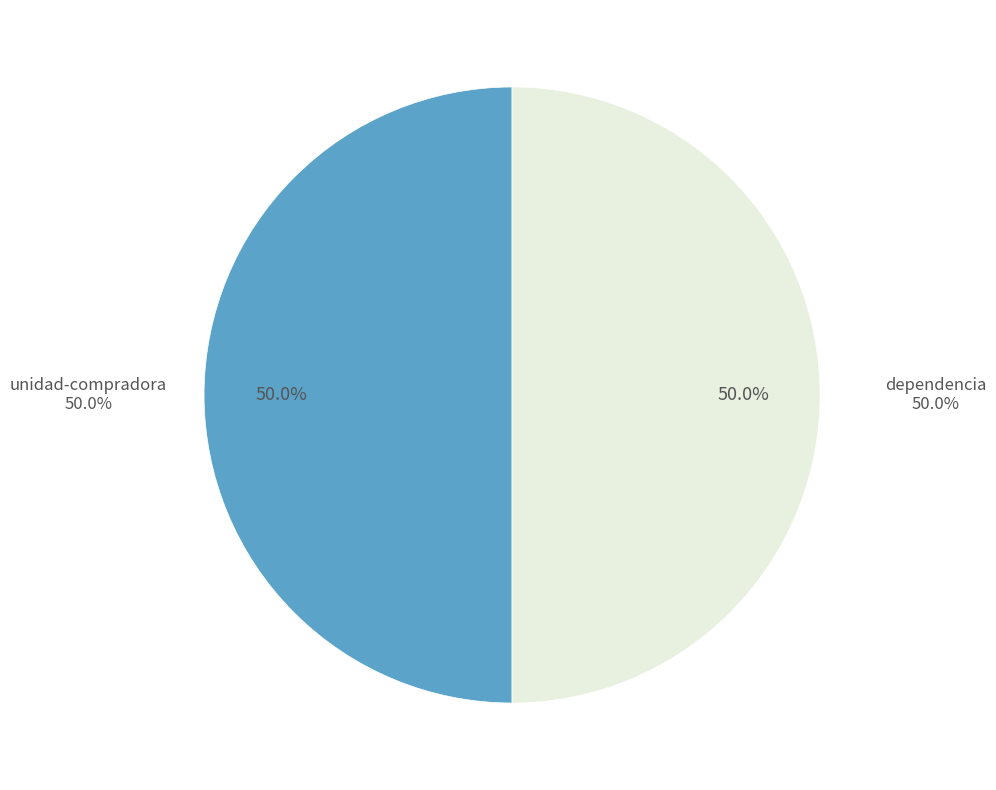

How many segments does this pie chart have?

2